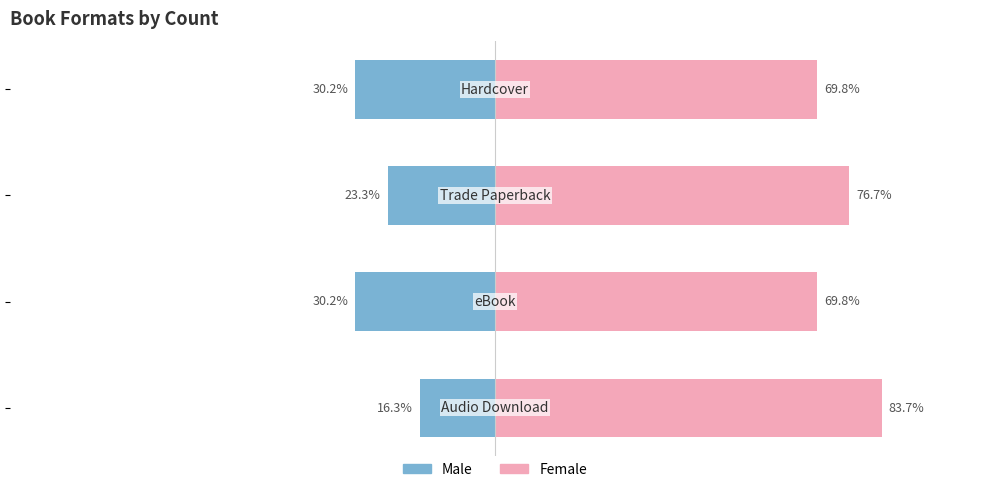

The Female series shows 46.0 at −125. True or false?

False